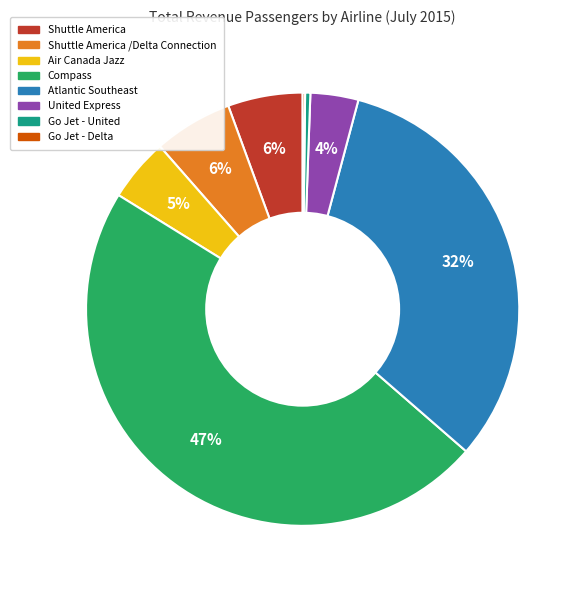

To the nearest percent, what is the difference between the largest and smallest slice percentages?

47%